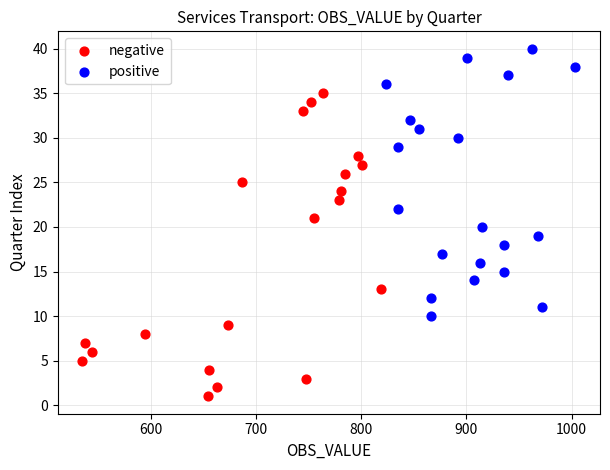

Which series has the widest spread of Y values?

negative